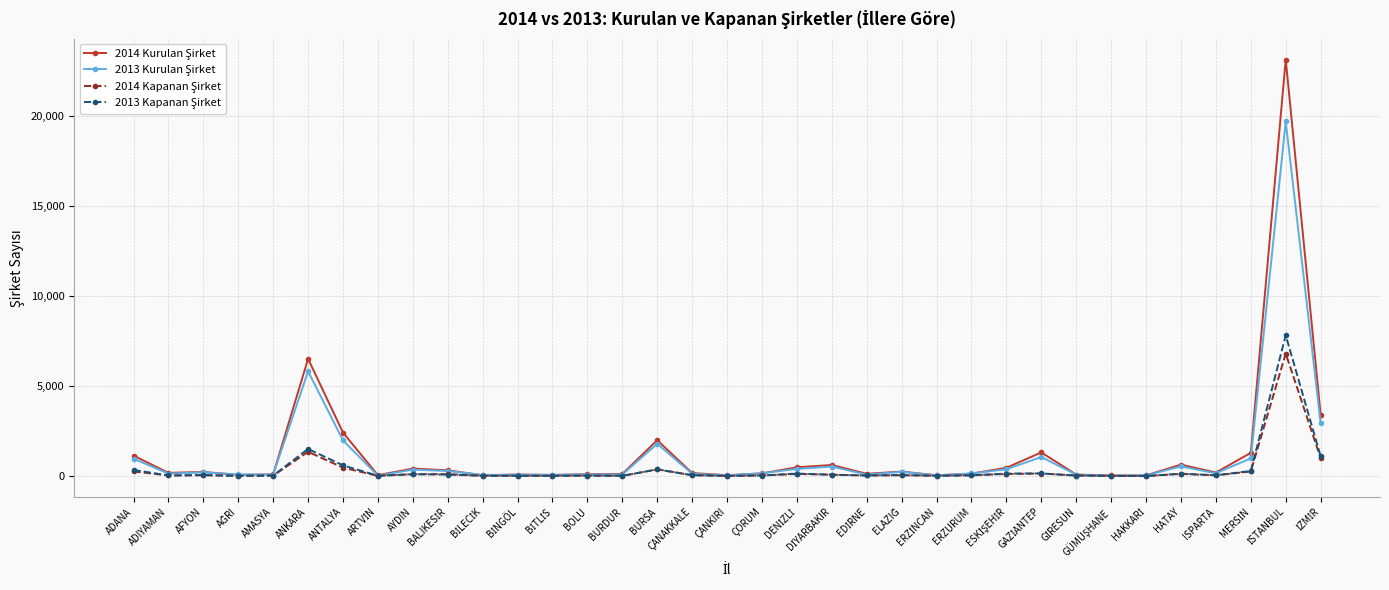

What is the label of the 2nd point from the left?

ADIYAMAN